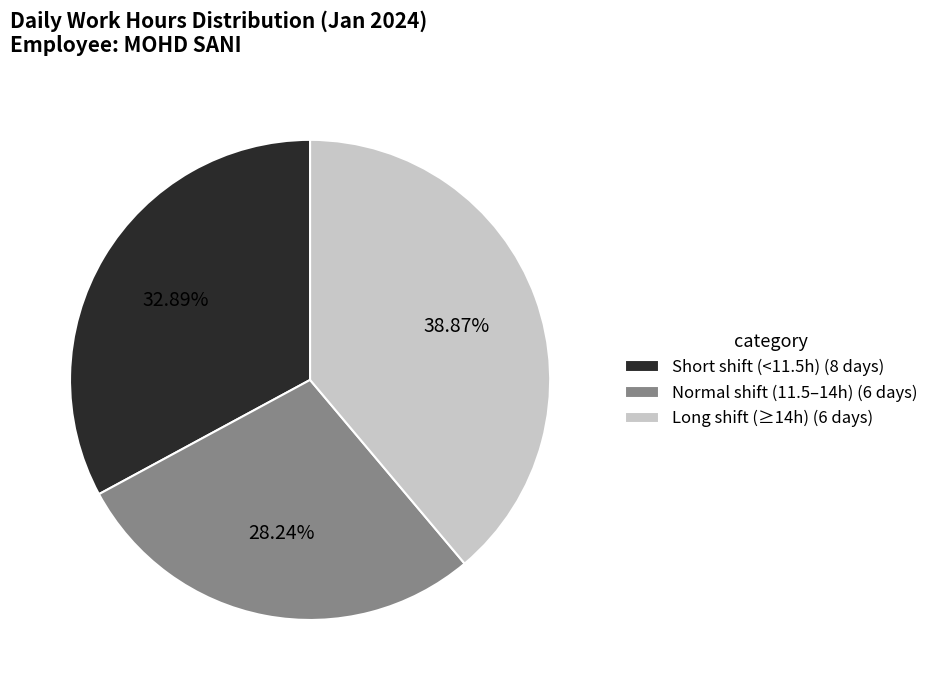

What is the ratio of the value at Normal shift (11.5–14h) (6 days) to the value at Short shift (<11.5h) (8 days)?

0.9